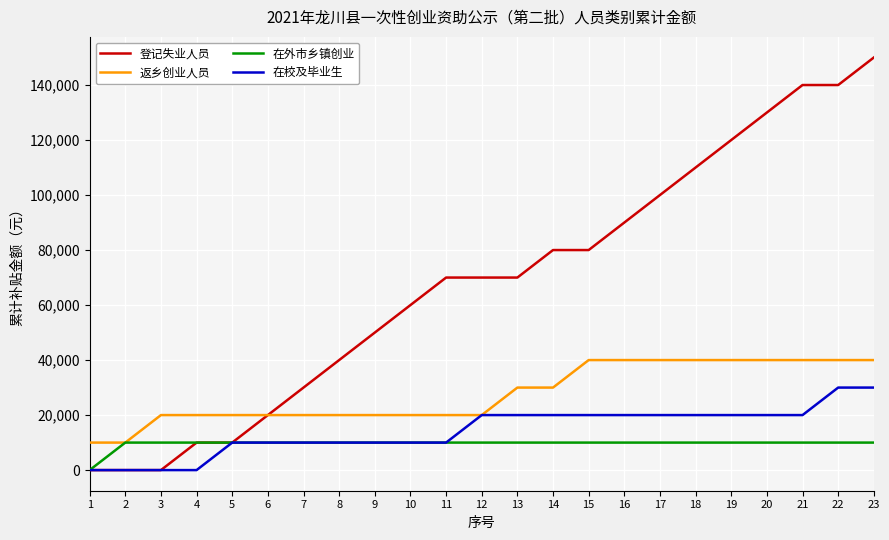

At how many categories does at least one series exceed 92885?

7